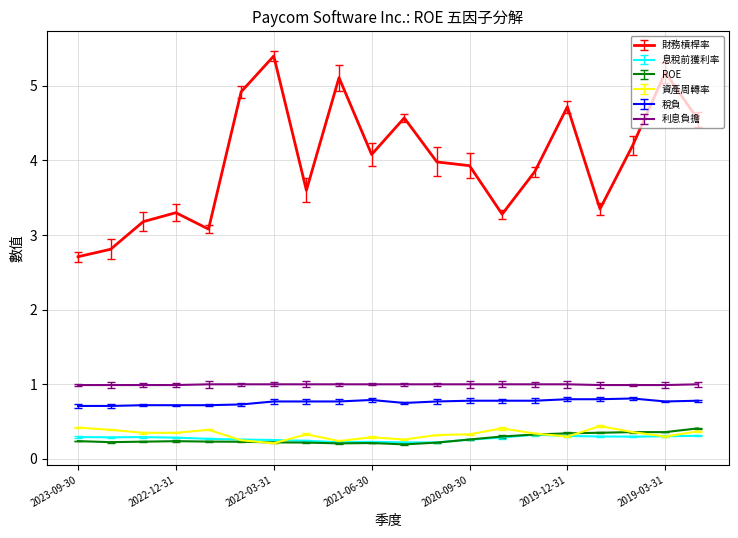

What is the maximum value shown in the chart?

5.4